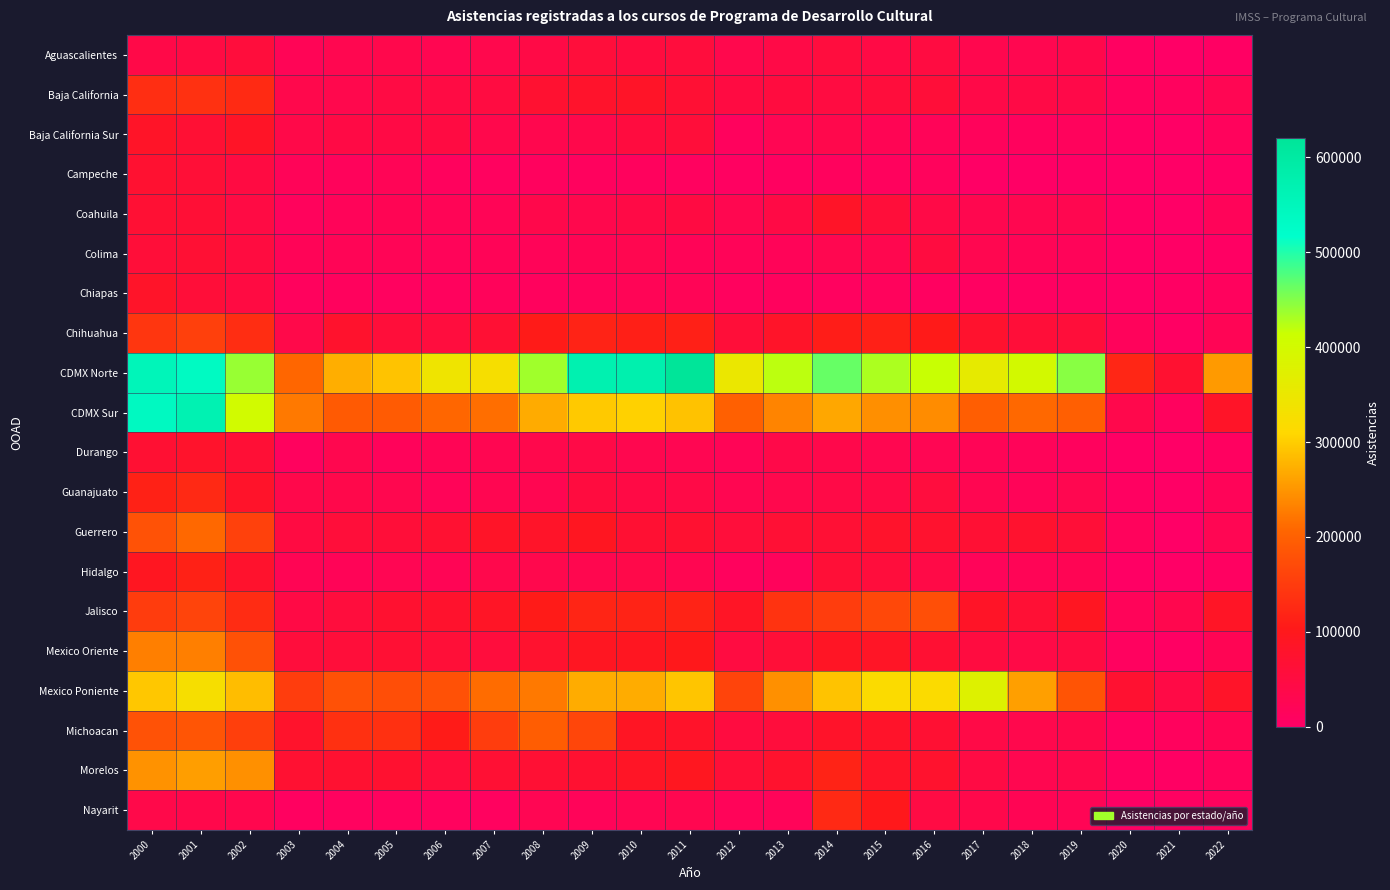

Reading left to right, transcribe all the data shown in this chart.

Aguascalientes: 2000=40354	2001=46887	2002=56767	2003=21372	2004=30099	2005=35057	2006=28873	2007=33342	2008=42483	2009=57216	2010=52173	2011=54757	2012=32723	2013=41917	2014=53601	2015=44362	2016=49750	2017=32461	2018=29851	2019=35300	2020=6177	2021=937	2022=4050
Baja California: 2000=132042	2001=136540	2002=126249	2003=34182	2004=33869	2005=45730	2006=45137	2007=49739	2008=72655	2009=78390	2010=83126	2011=67034	2012=48090	2013=52240	2014=50853	2015=56356	2016=60821	2017=40988	2018=42954	2019=39287	2020=10694	2021=10059	2022=26034
Baja California Sur: 2000=83335	2001=66998	2002=85446	2003=39740	2004=43971	2005=43655	2006=48983	2007=34215	2008=32536	2009=35171	2010=52875	2011=58225	2012=12156	2013=25976	2014=34016	2015=25339	2016=18502	2017=14803	2018=12965	2019=14188	2020=3959	2021=1363	2022=13953
Campeche: 2000=71954	2001=63193	2002=47749	2003=18323	2004=15337	2005=21565	2006=11745	2007=9004	2008=9781	2009=10714	2010=11574	2011=9619	2012=6405	2013=8080	2014=12515	2015=12205	2016=13607	2017=1468	2018=1559	2019=2531	2020=1046	2021=0	2022=3218
Coahuila: 2000=67492	2001=64605	2002=45540	2003=13638	2004=17430	2005=23647	2006=21527	2007=20976	2008=37220	2009=33697	2010=42664	2011=47751	2012=29705	2013=43930	2014=83670	2015=58854	2016=41390	2017=31036	2018=29686	2019=30084	2020=4582	2021=0	2022=17279
Colima: 2000=61593	2001=67117	2002=51538	2003=19781	2004=21171	2005=21539	2006=17859	2007=20439	2008=18775	2009=24997	2010=29104	2011=20520	2012=18640	2013=18847	2014=29952	2015=31089	2016=51921	2017=29972	2018=21758	2019=17845	2020=3030	2021=1403	2022=4555
Chiapas: 2000=81626	2001=60771	2002=49605	2003=11210	2004=11518	2005=9085	2006=11394	2007=16815	2008=11022	2009=15284	2010=20912	2011=21565	2012=10502	2013=10939	2014=8784	2015=14390	2016=8095	2017=6367	2018=7245	2019=8302	2020=1675	2021=4183	2022=11193
Chihuahua: 2000=142485	2001=156484	2002=130449	2003=38417	2004=76394	2005=59188	2006=53675	2007=67439	2008=105740	2009=116538	2010=112421	2011=113143	2012=60658	2013=81605	2014=109463	2015=113781	2016=104904	2017=75293	2018=60446	2019=58990	2020=15635	2021=4500	2022=22975
CDMX Norte: 2000=552609	2001=536485	2002=439467	2003=207529	2004=272515	2005=291627	2006=342181	2007=326063	2008=435435	2009=571277	2010=576241	2011=620343	2012=349277	2013=420463	2014=464336	2015=429016	2016=414751	2017=359125	2018=399074	2019=447762	2020=122337	2021=70525	2022=253908
CDMX Sur: 2000=538983	2001=569131	2002=402975	2003=224842	2004=191455	2005=193098	2006=207453	2007=214994	2008=269357	2009=296193	2010=303497	2011=290373	2012=198771	2013=234734	2014=266469	2015=243619	2016=241368	2017=197033	2018=209308	2019=197914	2020=34856	2021=10731	2022=84681
Durango: 2000=68620	2001=78417	2002=64351	2003=10320	2004=30653	2005=15899	2006=22163	2007=27875	2008=34858	2009=41554	2010=30295	2011=27242	2012=20959	2013=39751	2014=36192	2015=29931	2016=26343	2017=20700	2018=17881	2019=11708	2020=3098	2021=811	2022=7524
Guanajuato: 2000=114866	2001=125351	2002=80222	2003=37134	2004=35784	2005=31274	2006=19261	2007=28419	2008=29001	2009=52121	2010=44753	2011=41361	2012=29038	2013=32767	2014=42052	2015=42887	2016=54081	2017=28076	2018=18601	2019=30071	2020=6873	2021=2199	2022=18575
Guerrero: 2000=181491	2001=209168	2002=158463	2003=49198	2004=58392	2005=60275	2006=69325	2007=82672	2008=82191	2009=92885	2010=68456	2011=70768	2012=57228	2013=66077	2014=65879	2015=77704	2016=74681	2017=67392	2018=74854	2019=62950	2020=13341	2021=1168	2022=25544
Hidalgo: 2000=92538	2001=114991	2002=76878	2003=24534	2004=20220	2005=26037	2006=22185	2007=34185	2008=32734	2009=31063	2010=37813	2011=28782	2012=11077	2013=15143	2014=63555	2015=56869	2016=41717	2017=16963	2018=21277	2019=23889	2020=3500	2021=937	2022=6254
Jalisco: 2000=151283	2001=161532	2002=129603	2003=43740	2004=54690	2005=73766	2006=76553	2007=86026	2008=106172	2009=118752	2010=116442	2011=117266	2012=86604	2013=138317	2014=152323	2015=167467	2016=175939	2017=85042	2018=66285	2019=91963	2020=17362	2021=31945	2022=87179
Mexico Oriente: 2000=229529	2001=230097	2002=178548	2003=56622	2004=58329	2005=66701	2006=62559	2007=54815	2008=74079	2009=91256	2010=92946	2011=101516	2012=50823	2013=62271	2014=87461	2015=86175	2016=68008	2017=51916	2018=41600	2019=49830	2020=8798	2021=4690	2022=24273
Mexico Poniente: 2000=295026	2001=326131	2002=285012	2003=151496	2004=179882	2005=174863	2006=179374	2007=212587	2008=225107	2009=271019	2010=270474	2011=292596	2012=162024	2013=245403	2014=291728	2015=316574	2016=318421	2017=377222	2018=258968	2019=183842	2020=70324	2021=42687	2022=81434
Michoacan: 2000=180740	2001=184382	2002=154655	2003=78048	2004=134542	2005=135379	2006=106529	2007=151654	2008=195810	2009=163932	2010=88960	2011=80991	2012=51970	2013=56642	2014=80351	2015=80910	2016=68298	2017=41906	2018=32968	2019=35404	2020=8086	2021=12371	2022=23706
Morelos: 2000=247043	2001=256989	2002=245695	2003=69963	2004=71722	2005=72799	2006=56693	2007=67386	2008=67510	2009=70474	2010=86875	2011=93618	2012=61923	2013=75197	2014=116715	2015=82223	2016=75350	2017=45075	2018=30113	2019=34150	2020=7420	2021=3835	2022=13424
Nayarit: 2000=37920	2001=36894	2002=32186	2003=7680	2004=9505	2005=10580	2006=9998	2007=8648	2008=26506	2009=17176	2010=25991	2011=29529	2012=17583	2013=17286	2014=125511	2015=101163	2016=45161	2017=35720	2018=24825	2019=22494	2020=3322	2021=7111	2022=12192